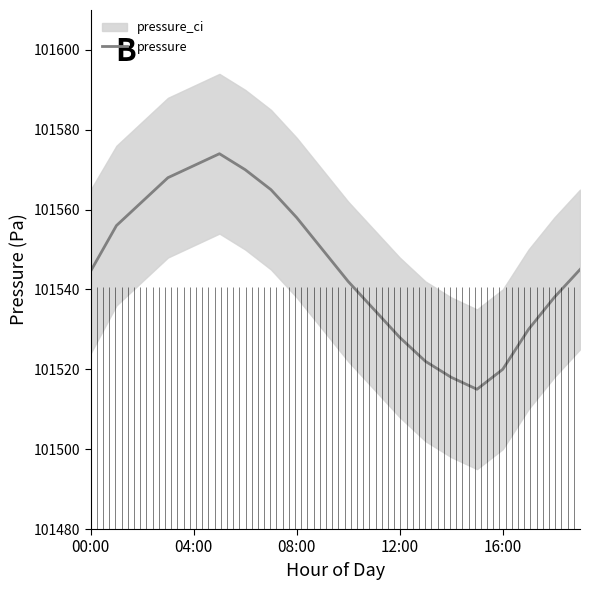

What is the maximum value for pressure?

101574.0